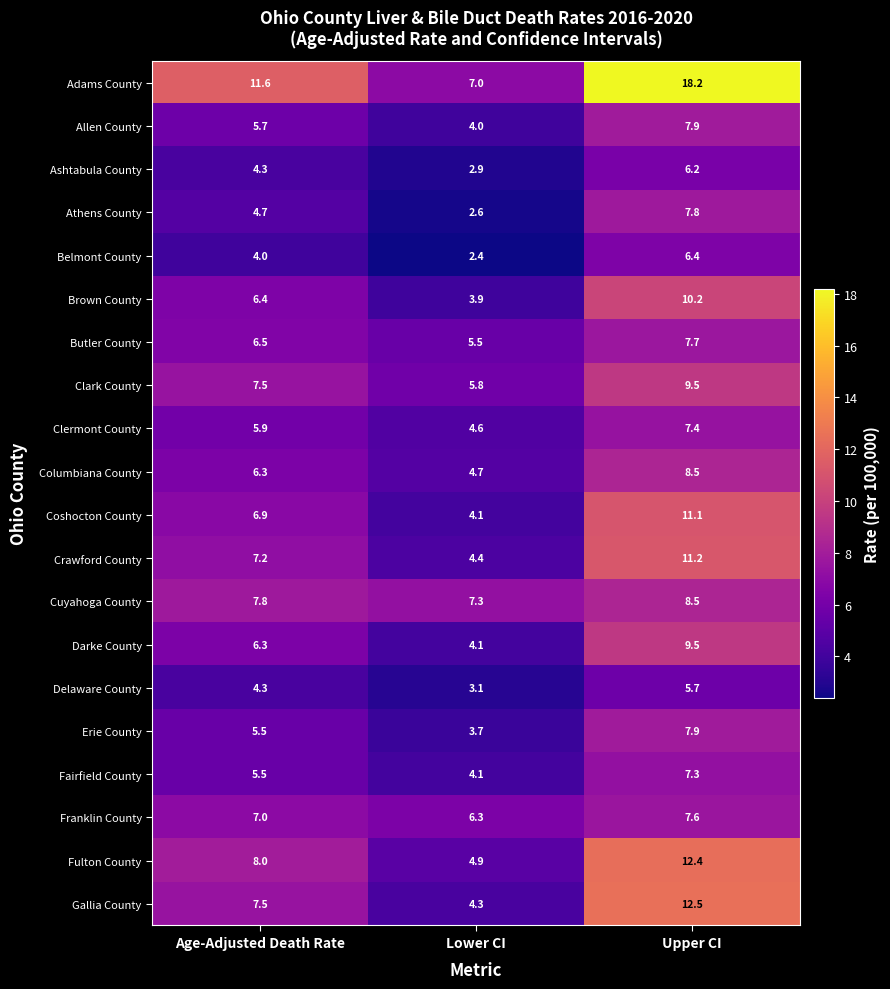

Which series has the widest spread of values?

Adams County